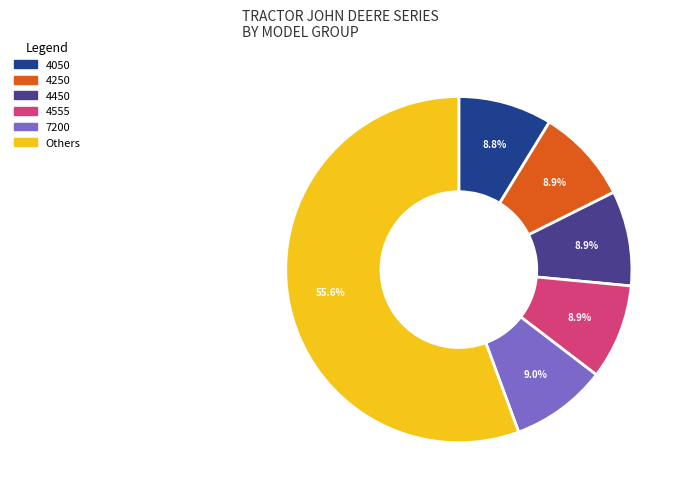

Do Others and 4050 together represent more than half of the pie?

Yes